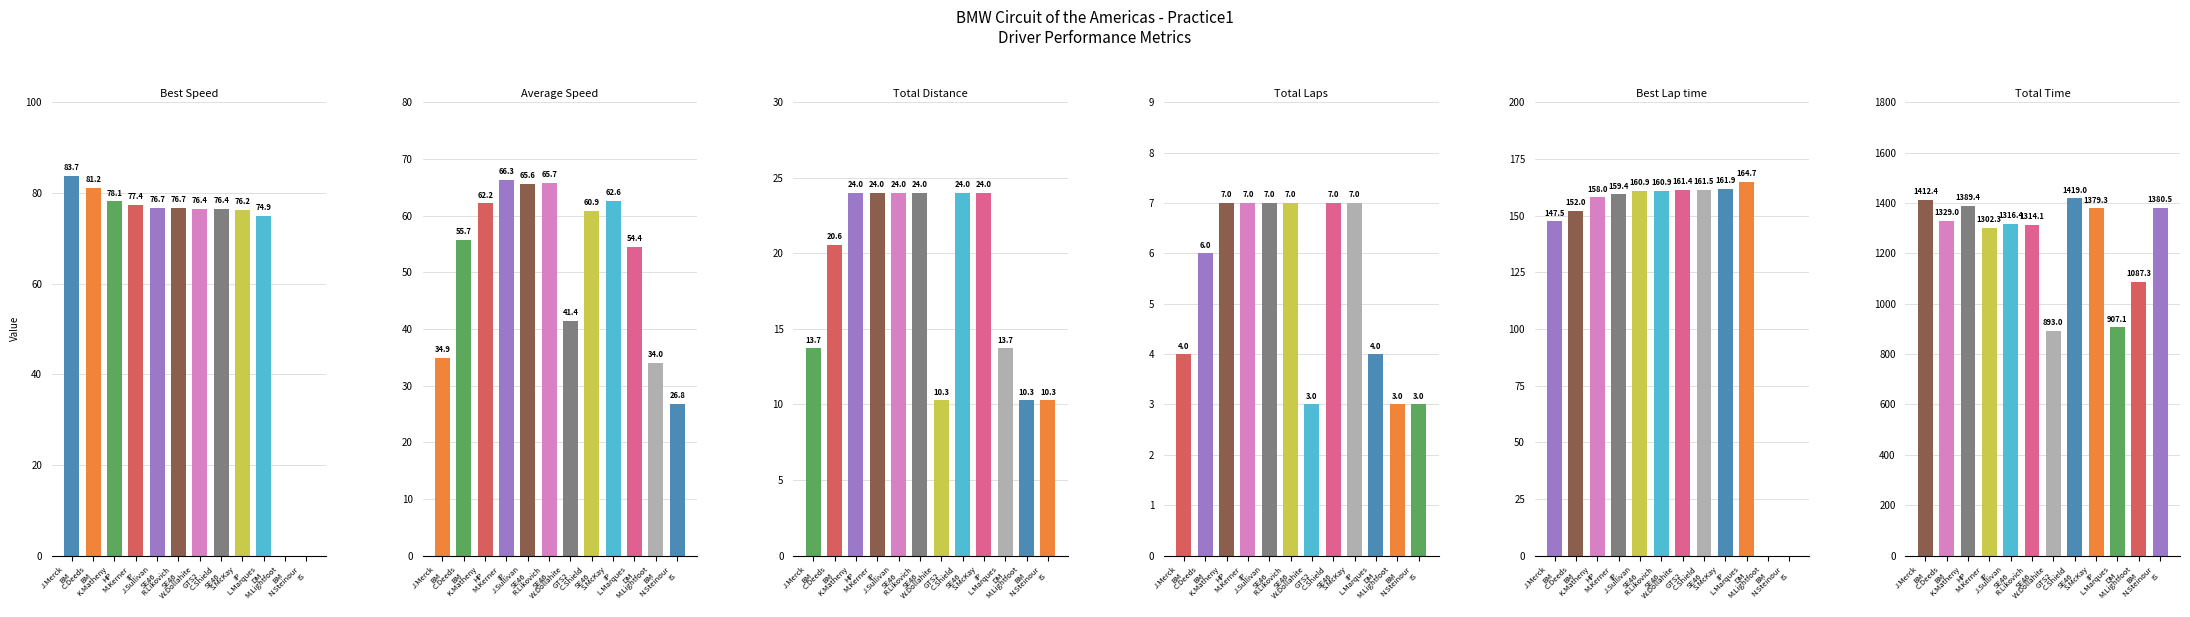

Which series has the largest total across all categories?

Total Time